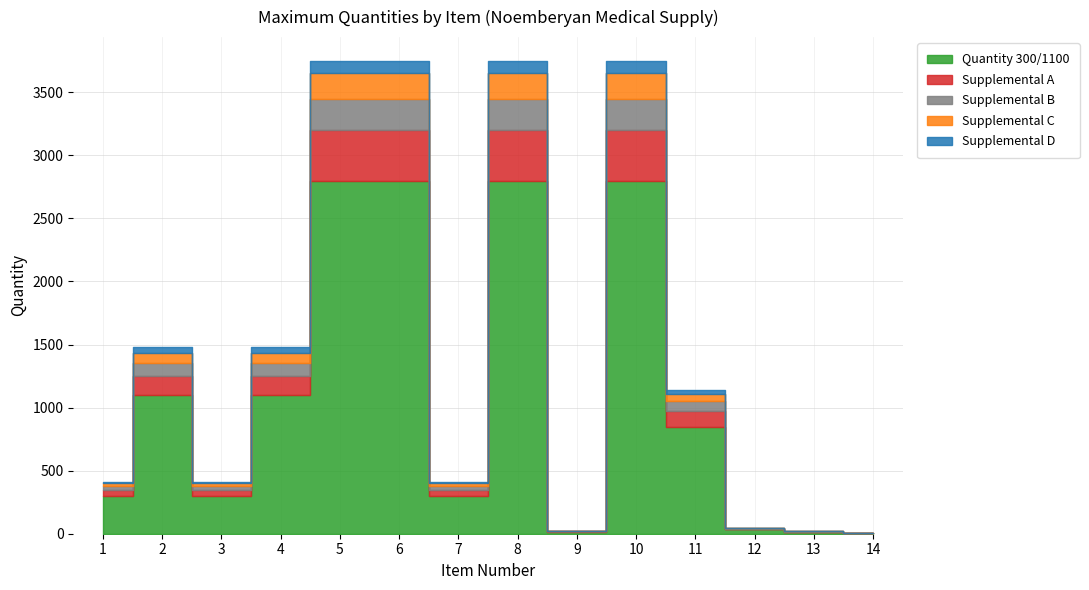

Between 12 and 10, which is larger?

10